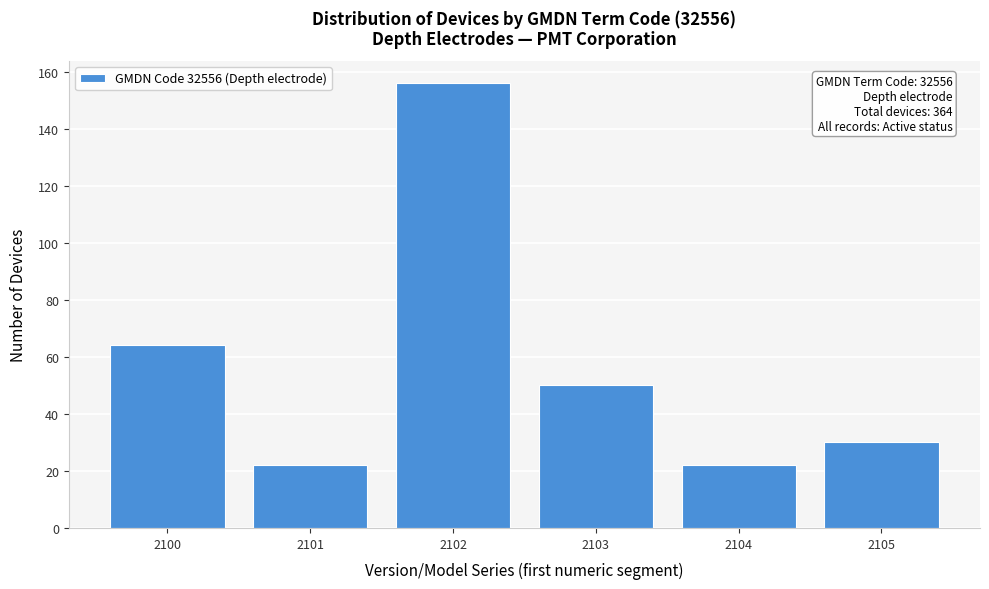

Reading left to right, extract all data points from this chart.

64	22	156	50	22	30